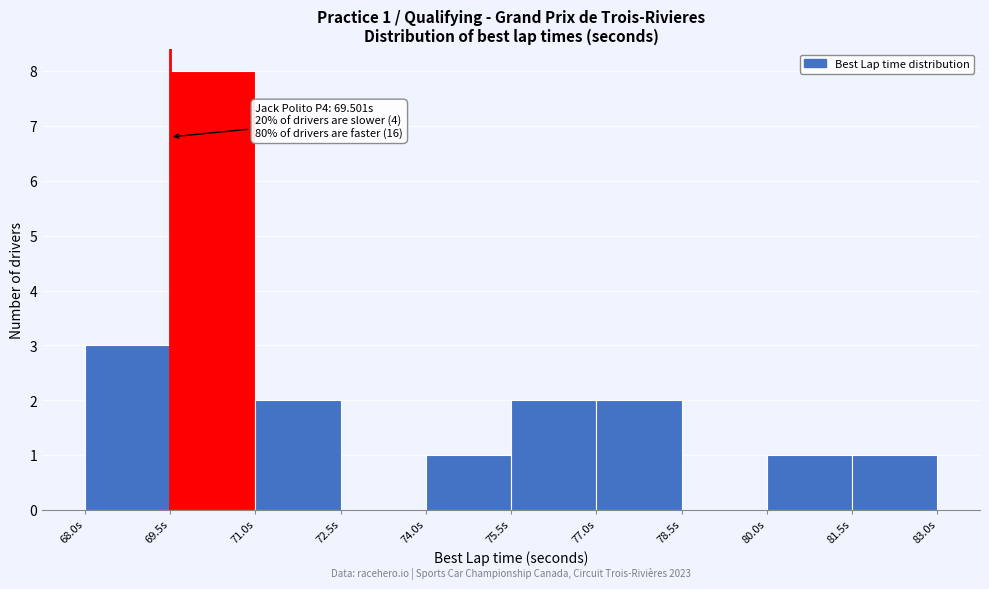

Over which range of the x-axis is the bar tallest?

69.5 to 71.0